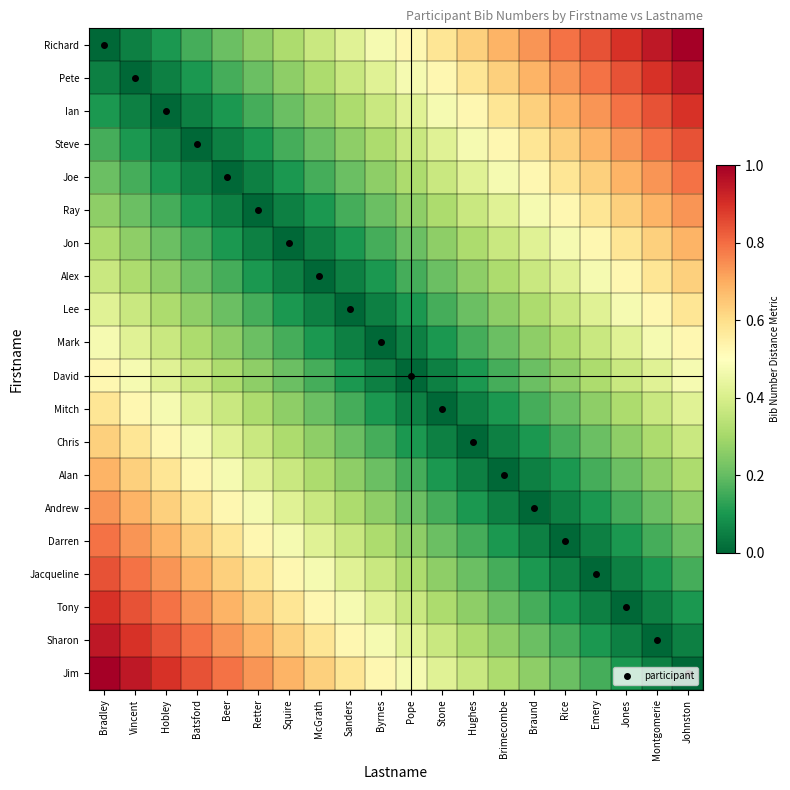

At which category does the chart reach its minimum across all series?

Bradley